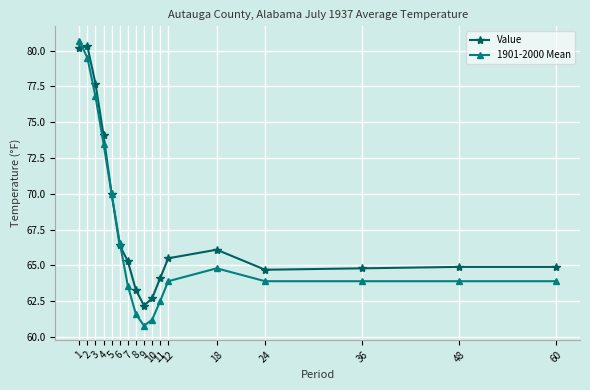

Which series changed the most between 6 and 7?

1901-2000 Mean